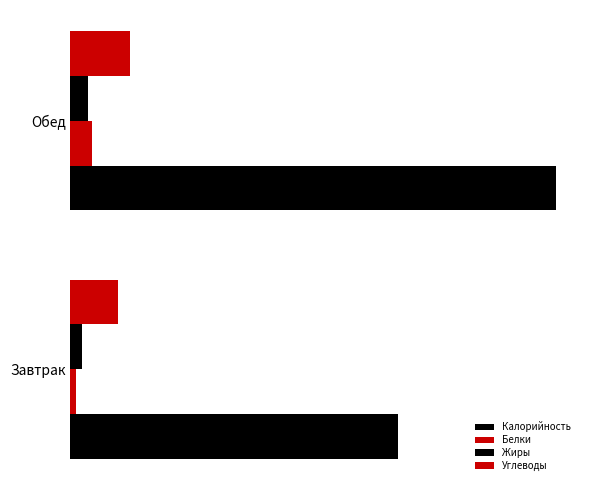

At how many categories does at least one series exceed 234?

2